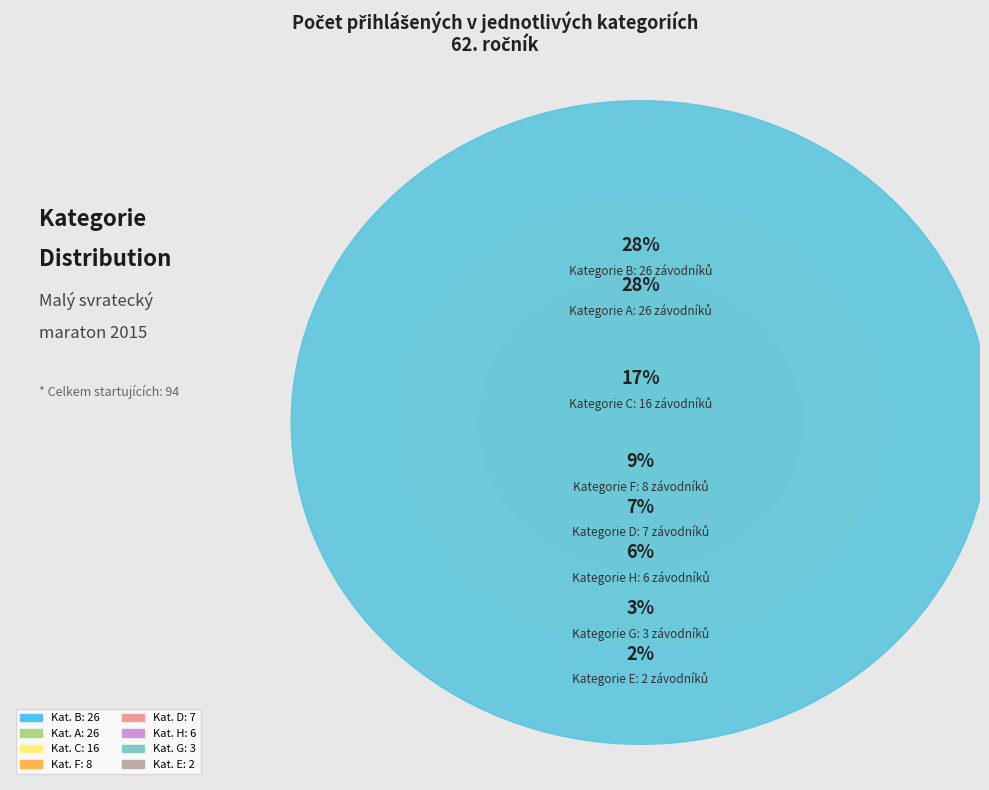

Does H represent more than half of the total?

No